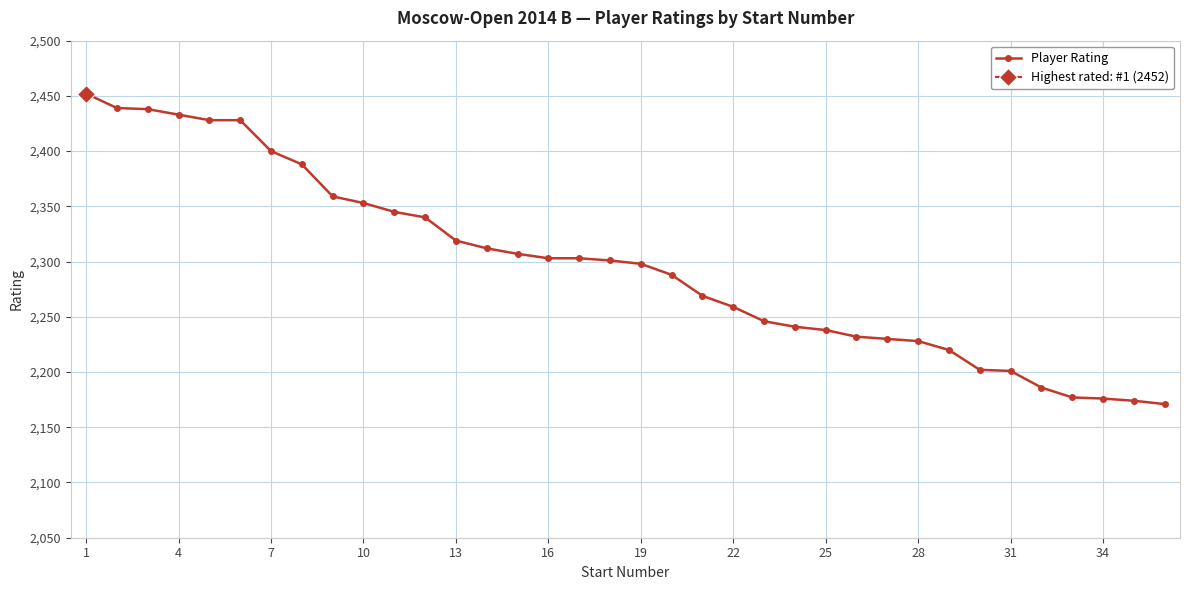

Reading right to left, what are all the values shown in this chart?

2171	2174	2176	2177	2186	2201	2202	2220	2228	2230	2232	2238	2241	2246	2259	2269	2288	2298	2301	2303	2303	2307	2312	2319	2340	2345	2353	2359	2388	2400	2428	2428	2433	2438	2439	2452